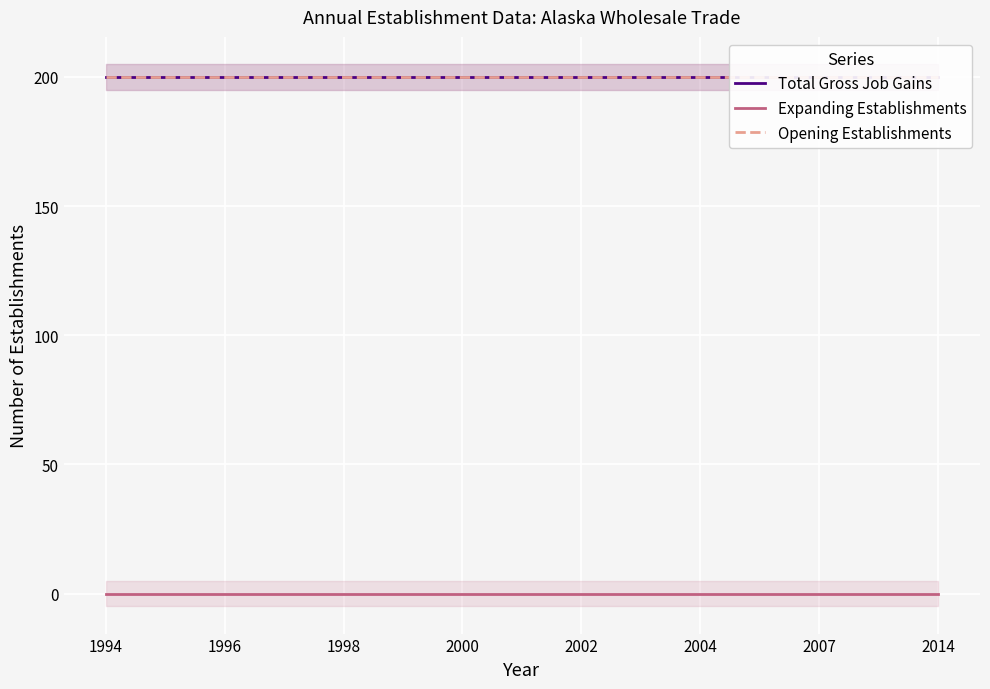

Between 1998 and 9, which series saw the biggest shift?

Total Gross Job Gains